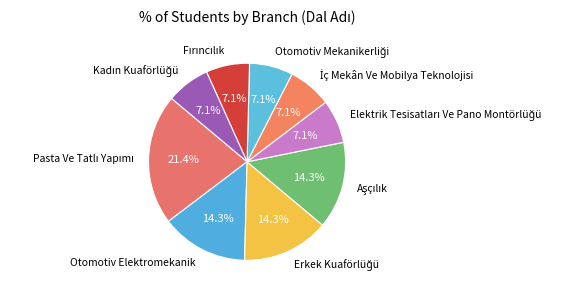

How many segments does this pie chart have?

9